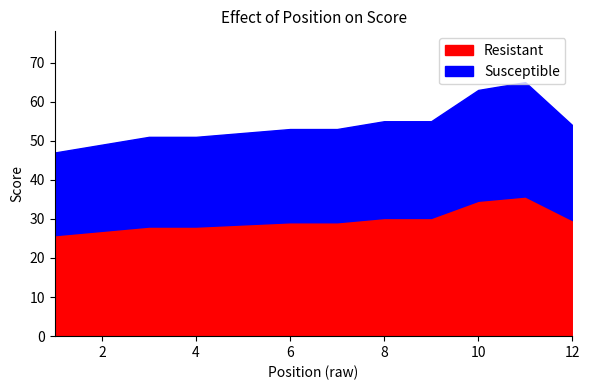

What is the minimum value shown in the chart?

47